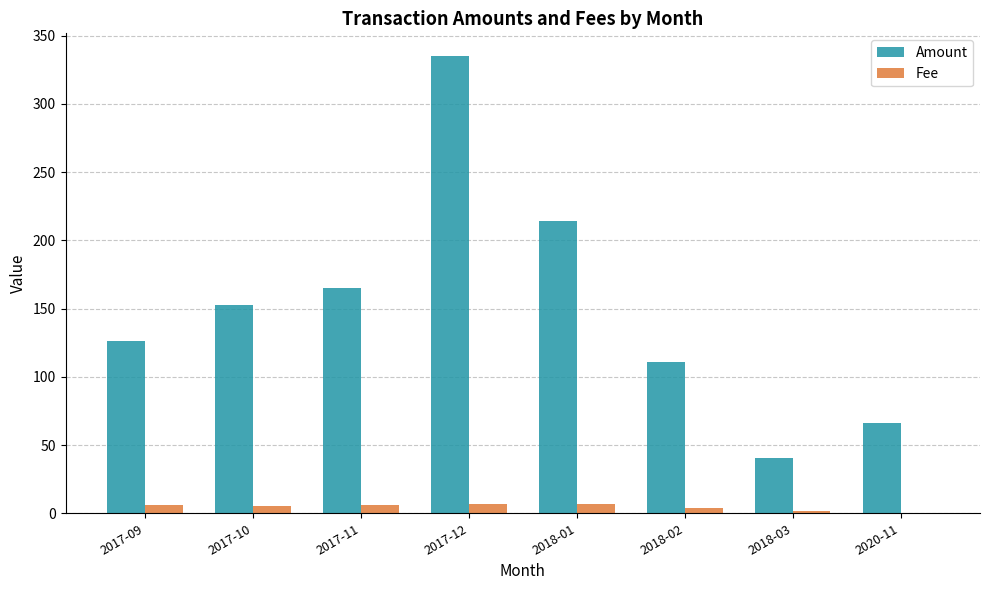

Which series changed the most between 2017-12 and 2020-11?

Amount